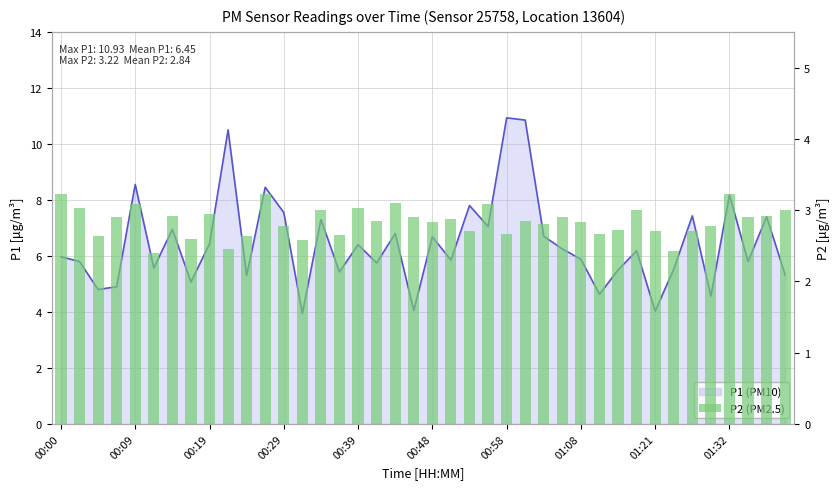

What is the label of the 1st bar from the right?

39